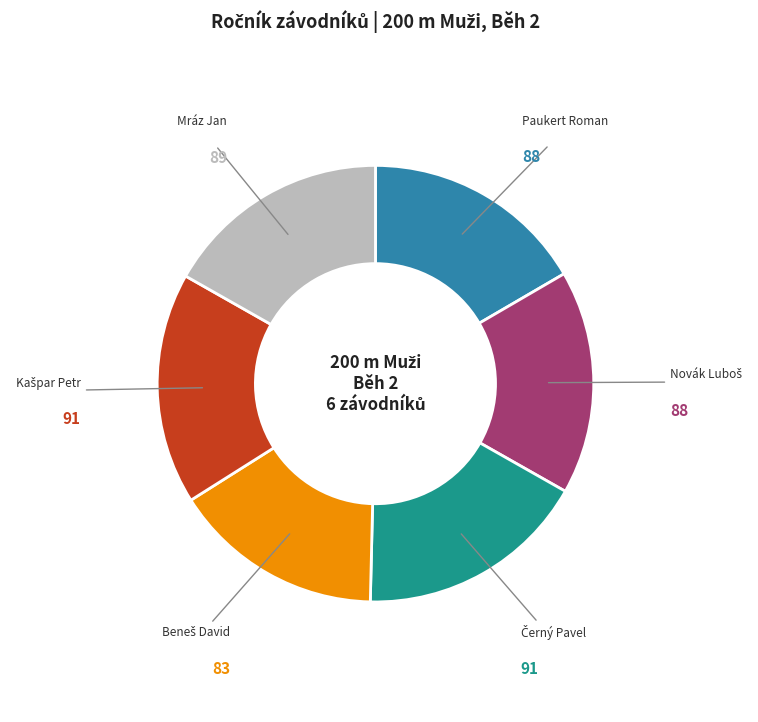

Is there a majority slice in this chart?

No